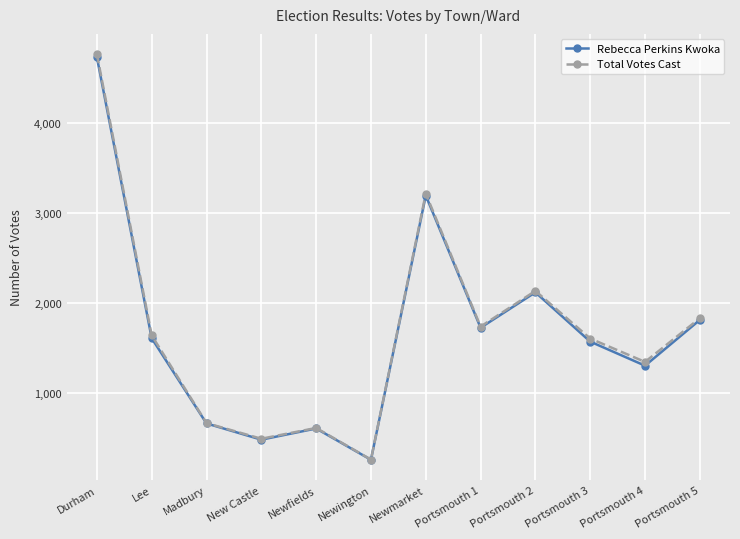

Which series changed the most between Lee and Newfields?

Total Votes Cast